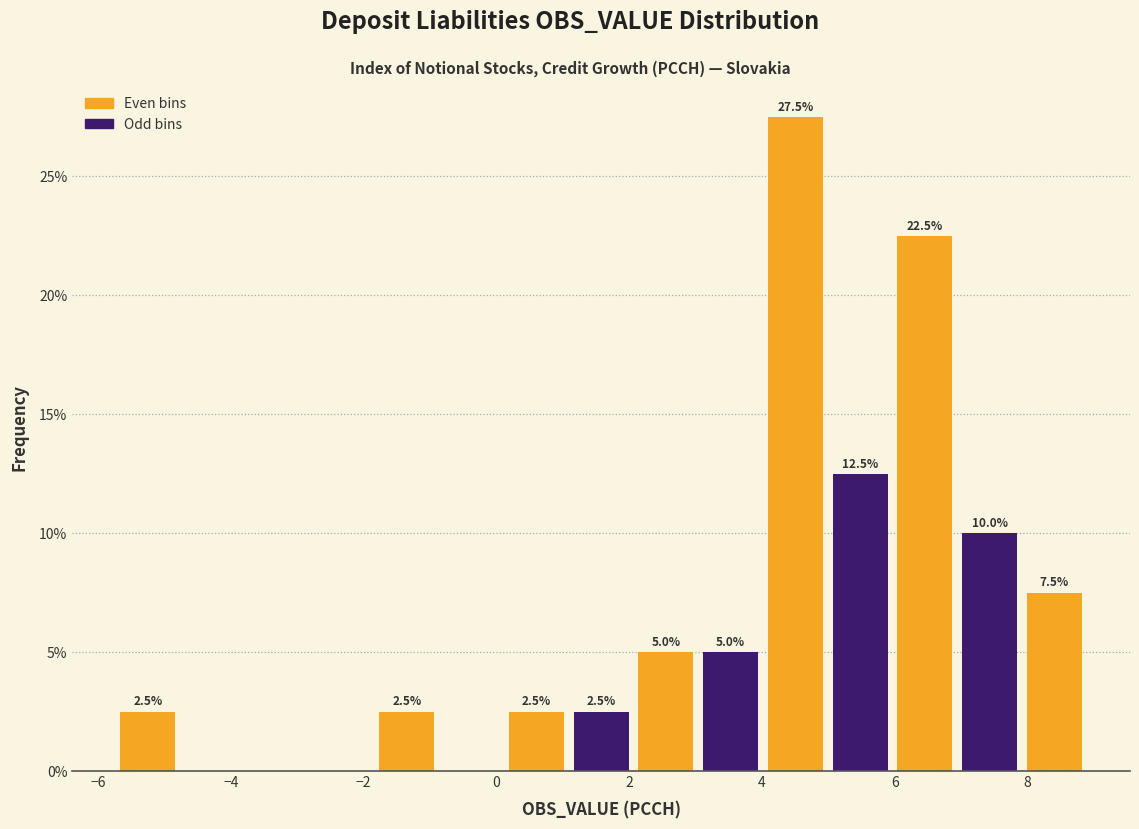

Which range on the x-axis has the tallest bar?

4.0 to 5.0